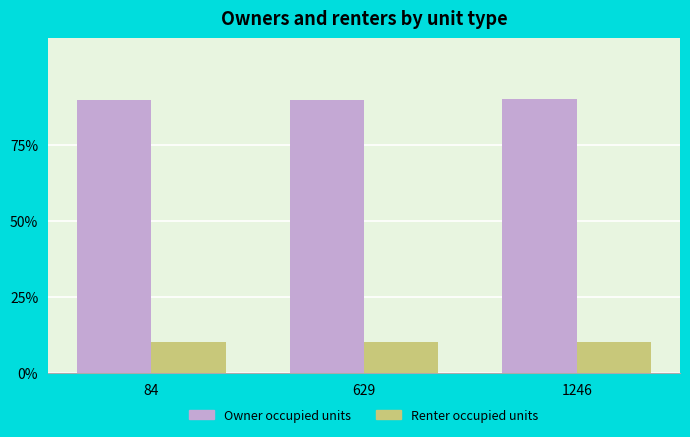

Between 84 and 1246, which series saw the biggest shift?

Owner occupied units